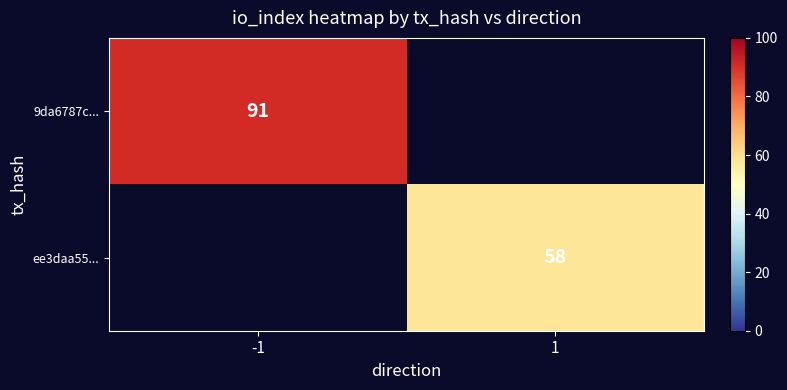

Is it true that 9da6787c... equals 91 at -1?

True